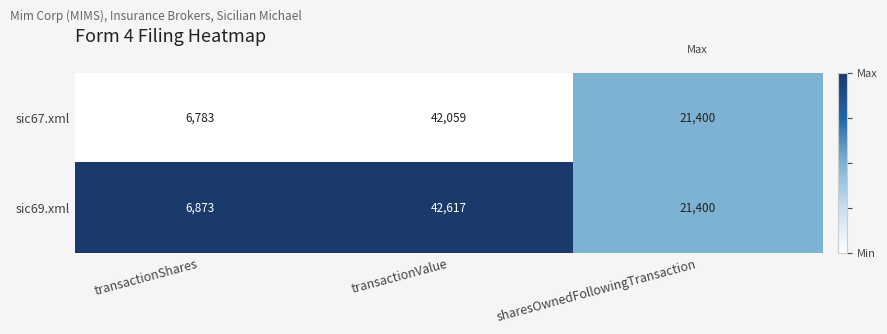

What is the average value of the sic67.xml series?

23414